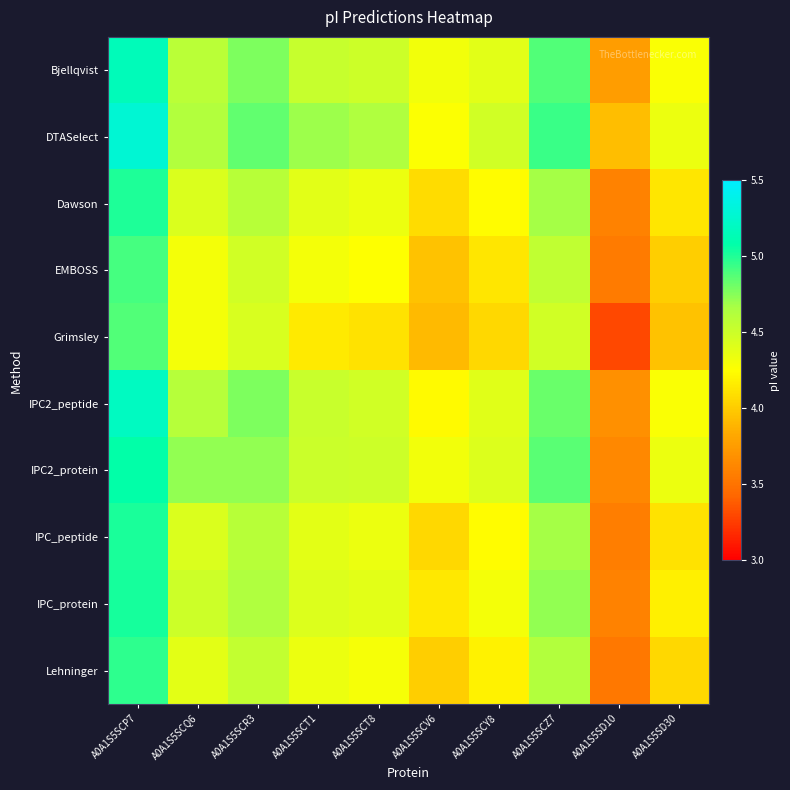

What is the maximum value shown in the chart?

5.3